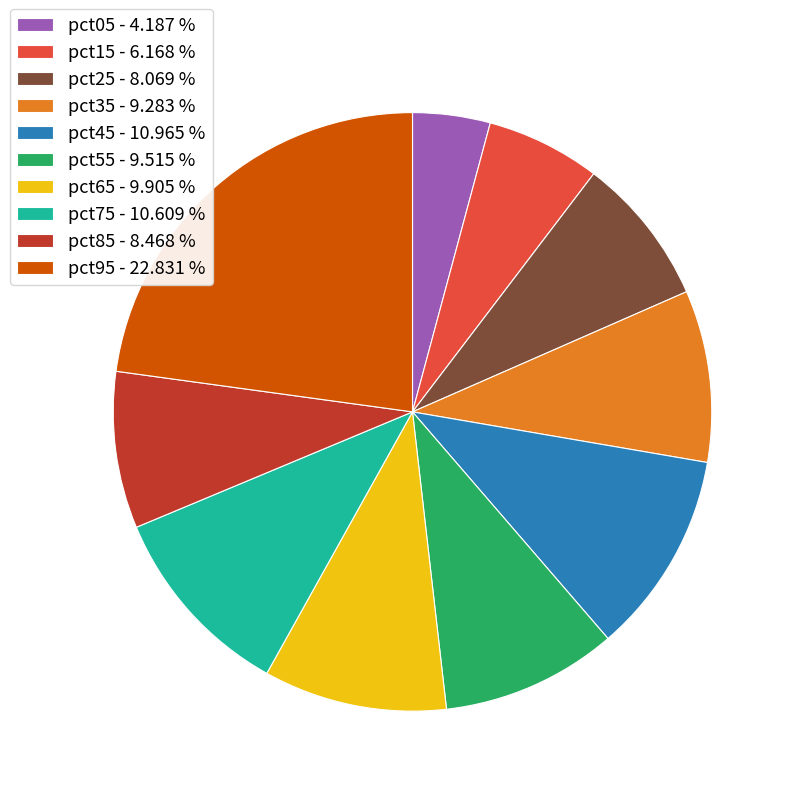

Is there a majority slice in this chart?

No